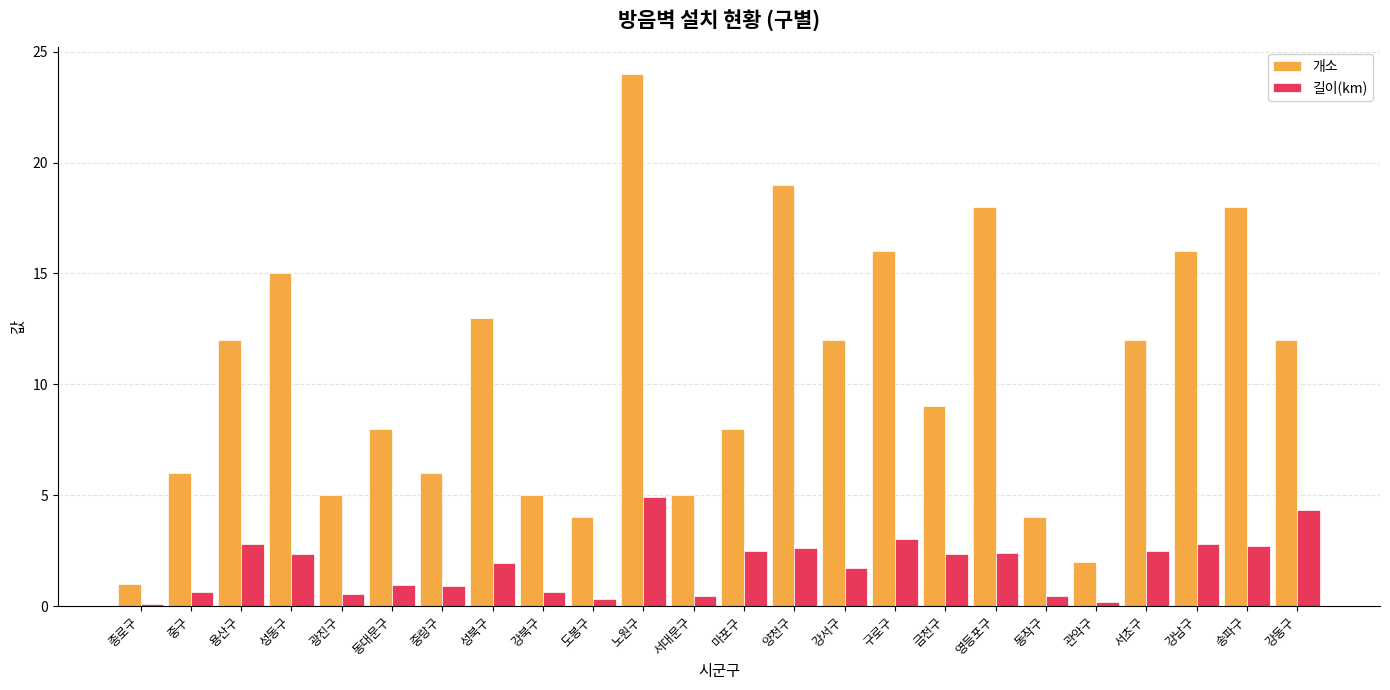

At which category is the sum across all series the highest?

노원구